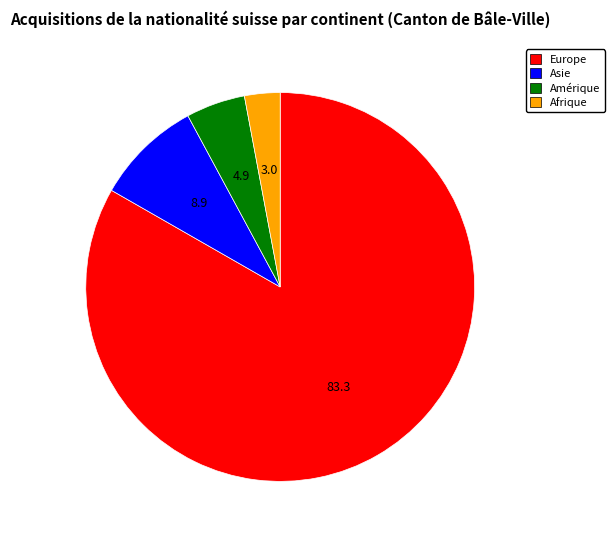

What is the majority slice?

Europe